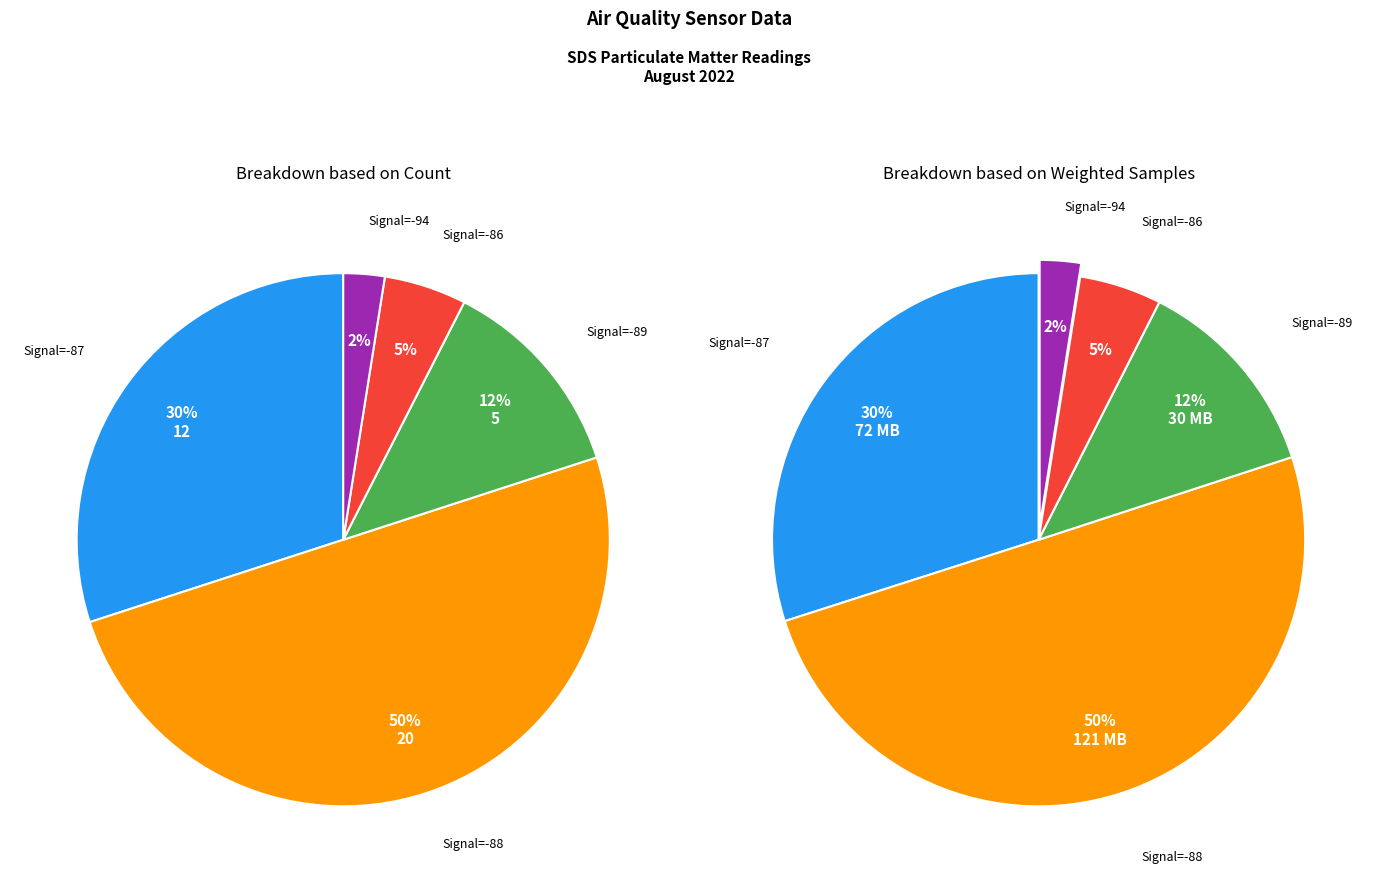

What percentage is the 0 slice, to the nearest percent?

2%